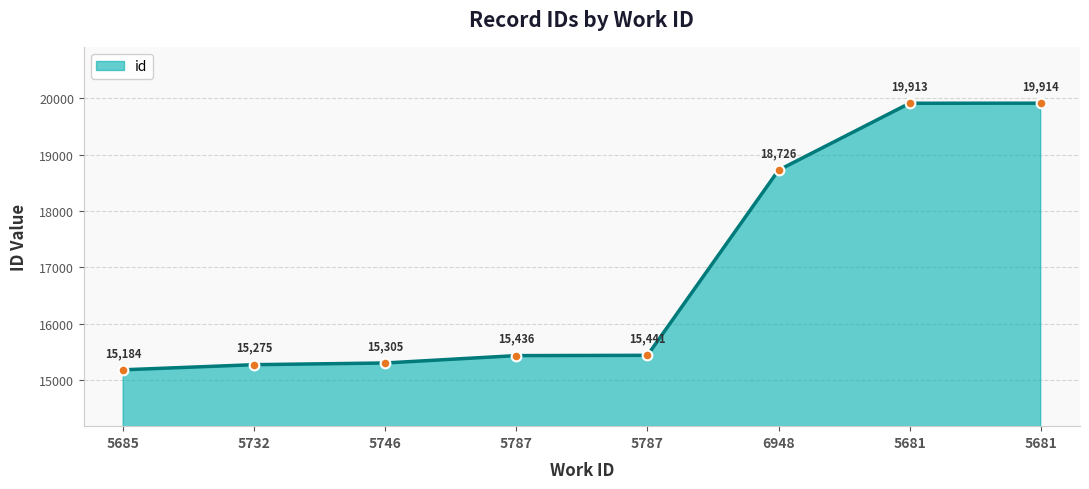

Is this an area chart (filled region under the line)?

Yes